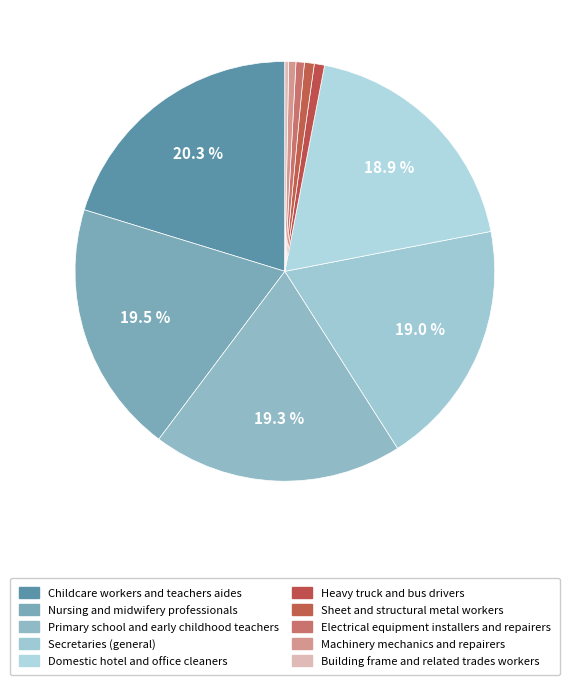

How many slices are in this pie chart?

10